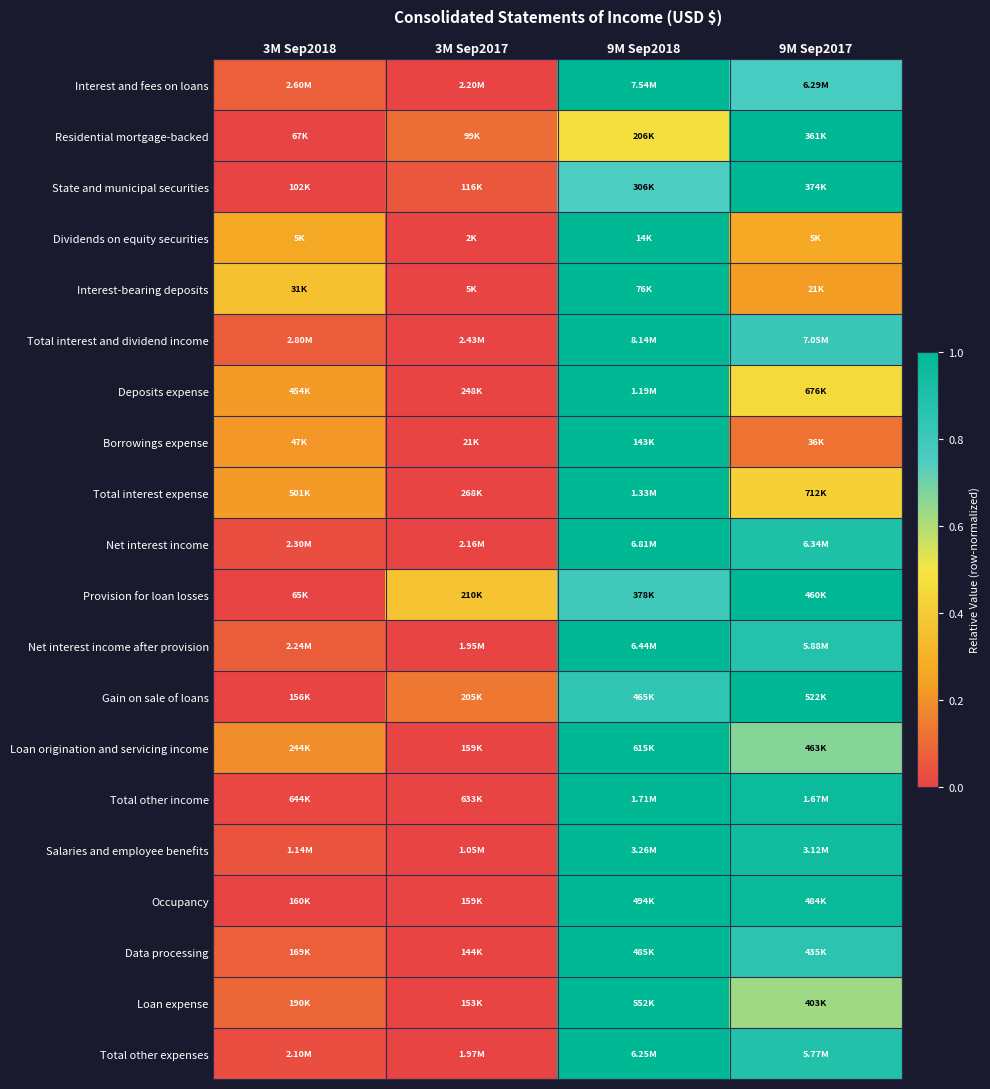

At which category is the sum across all series the highest?

9M Sep2018